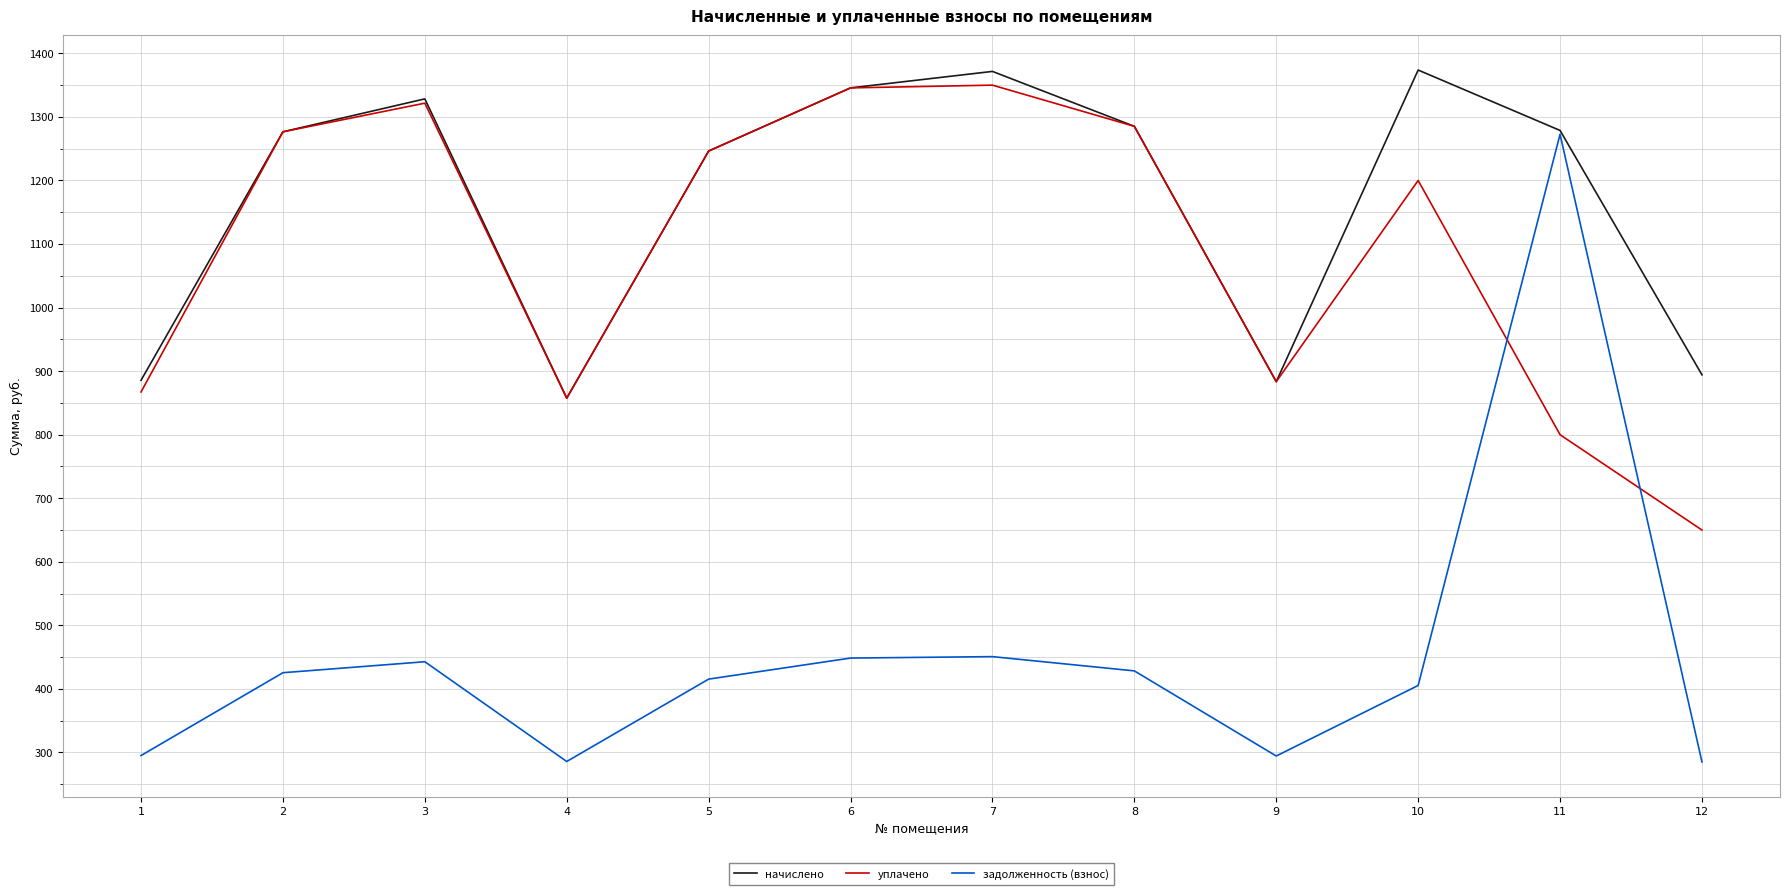

After their last crossing, which series has the higher values: уплачено or задолженность (взнос)?

уплачено